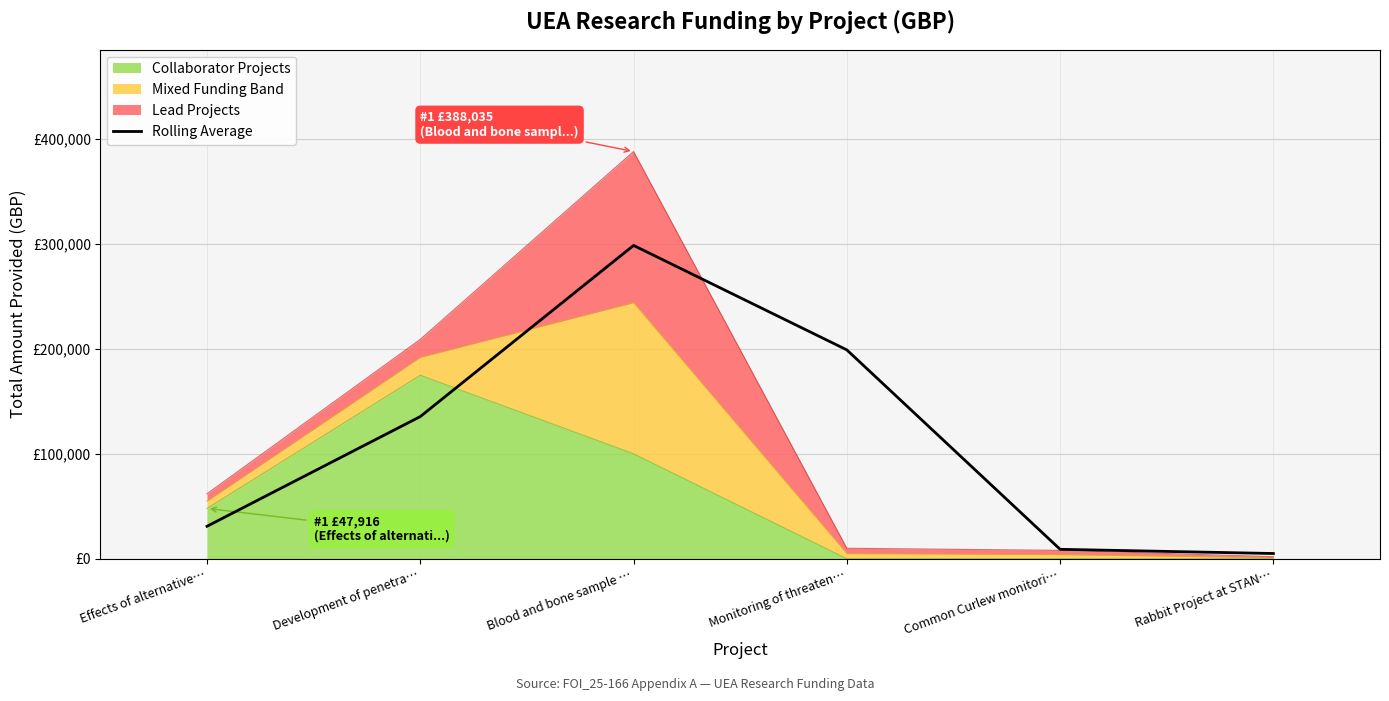

Reading left to right, list all the values displayed in this chart.

Effects of alternative…=30958.0	Development of penetra…=135491.1	Blood and bone sample …=298550.6	Monitoring of threaten…=199017.5	Common Curlew monitori…=9000.0	Rabbit Project at STAN…=5000.0